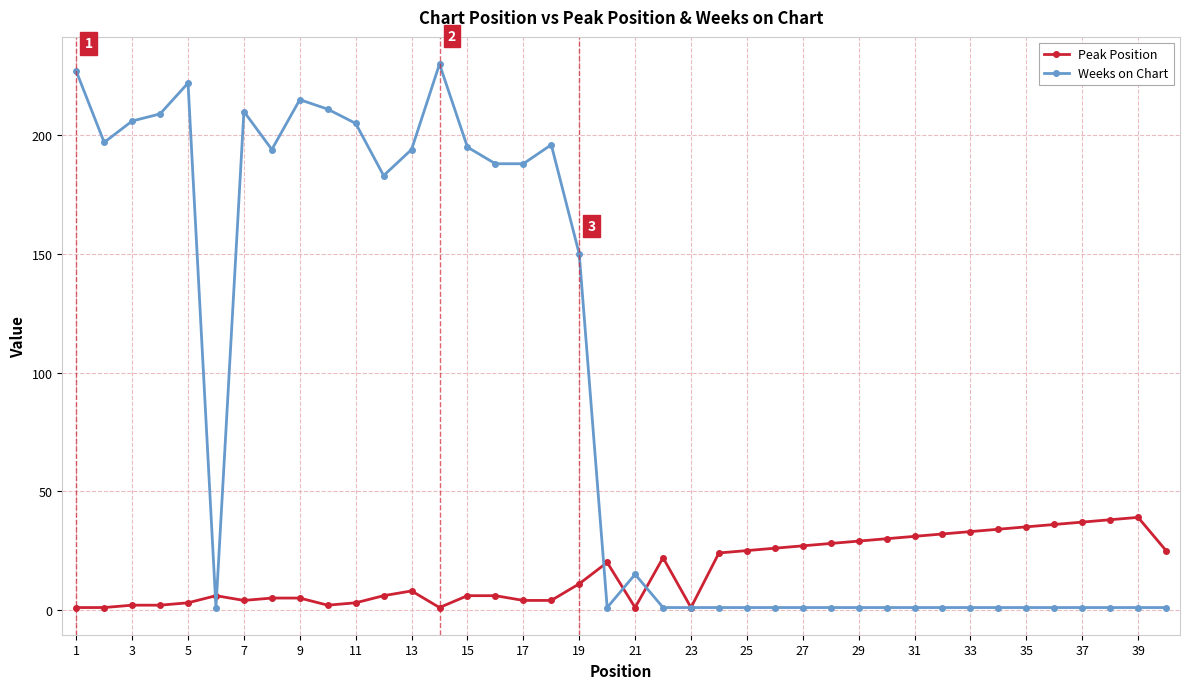

Does the chart display data point markers on the line(s)?

Yes